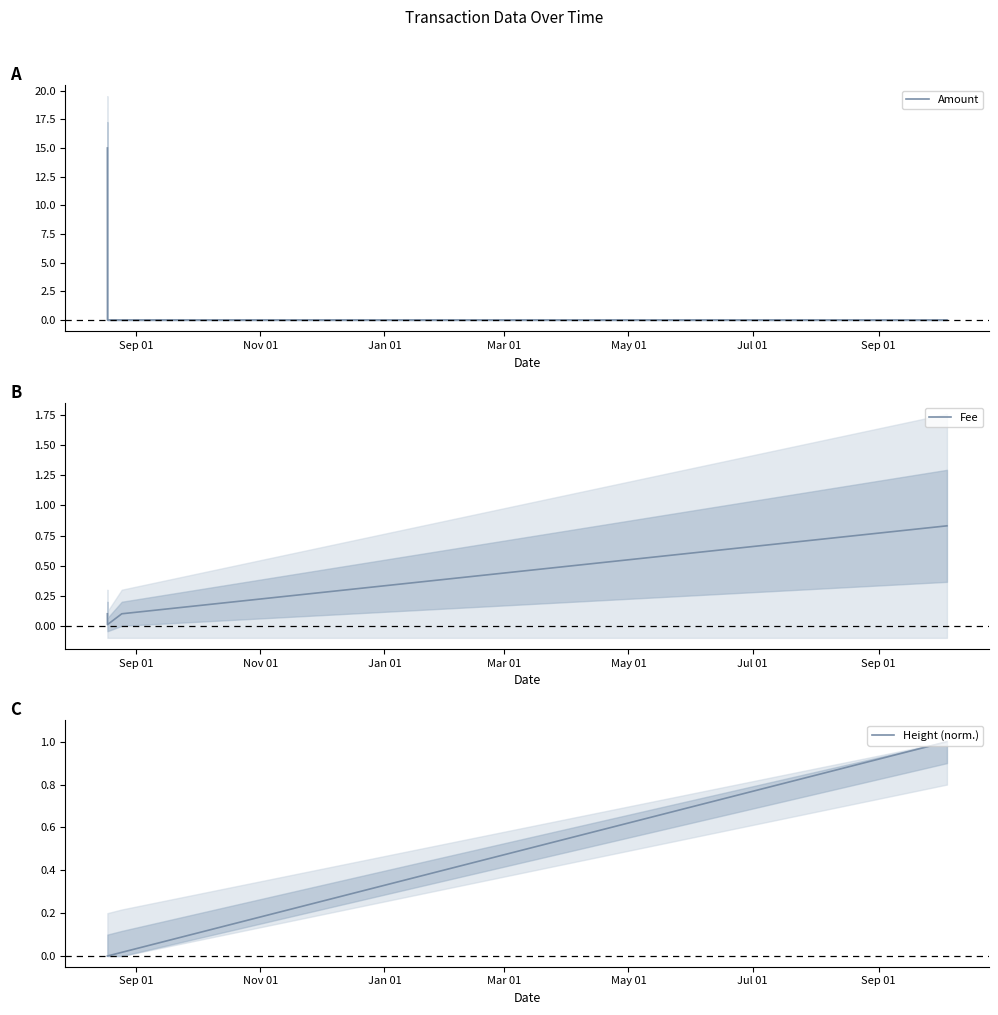

How many lines are shown in the chart?

3